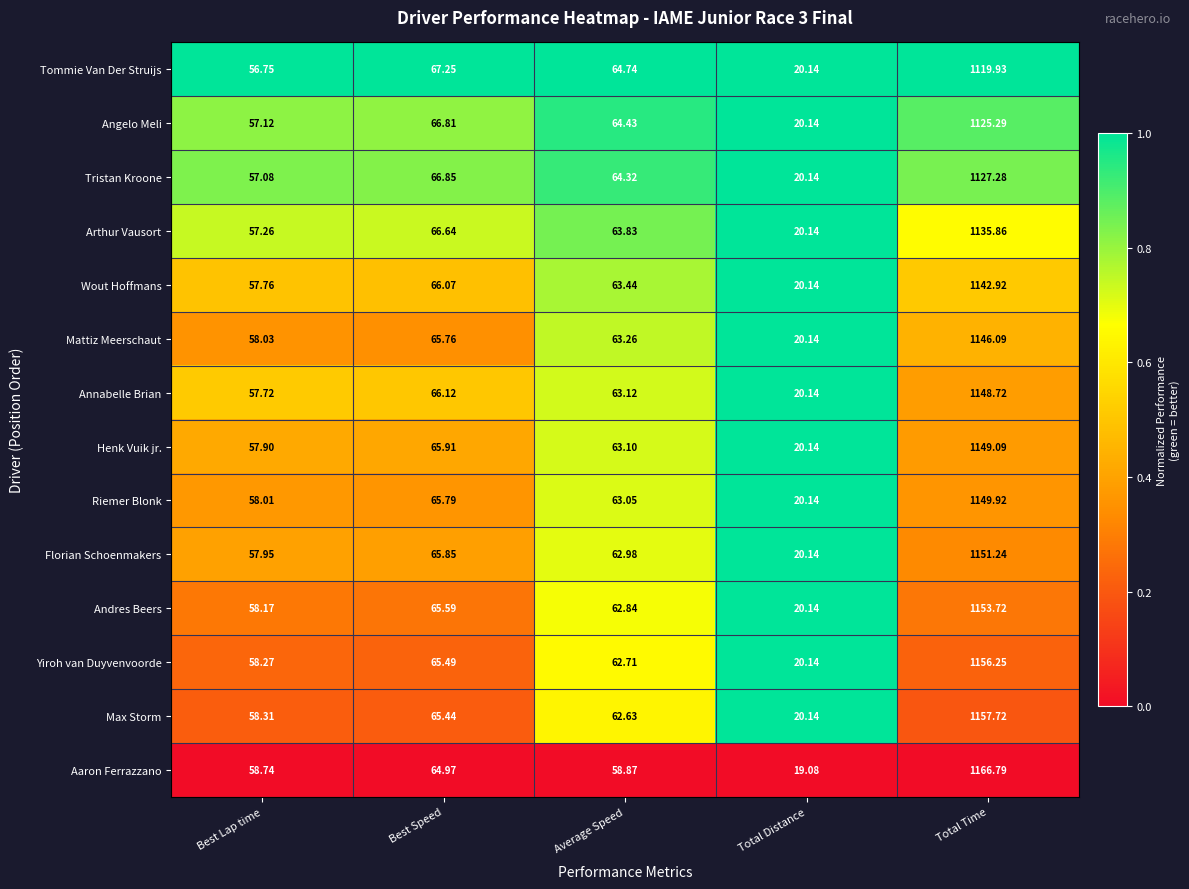

At which category is the sum across all series the highest?

Total Time